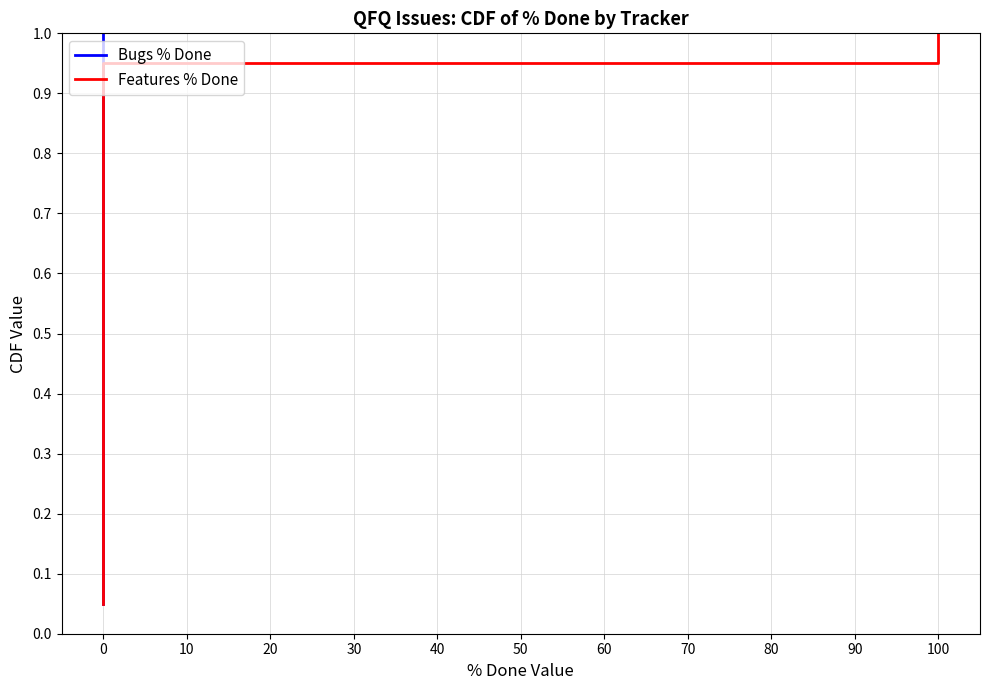

Is this an area chart (filled region under the line)?

No